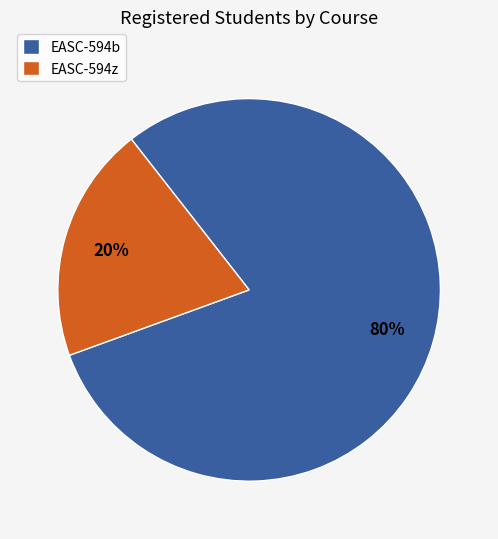

Between EASC-594z and EASC-594b, which is larger?

EASC-594b